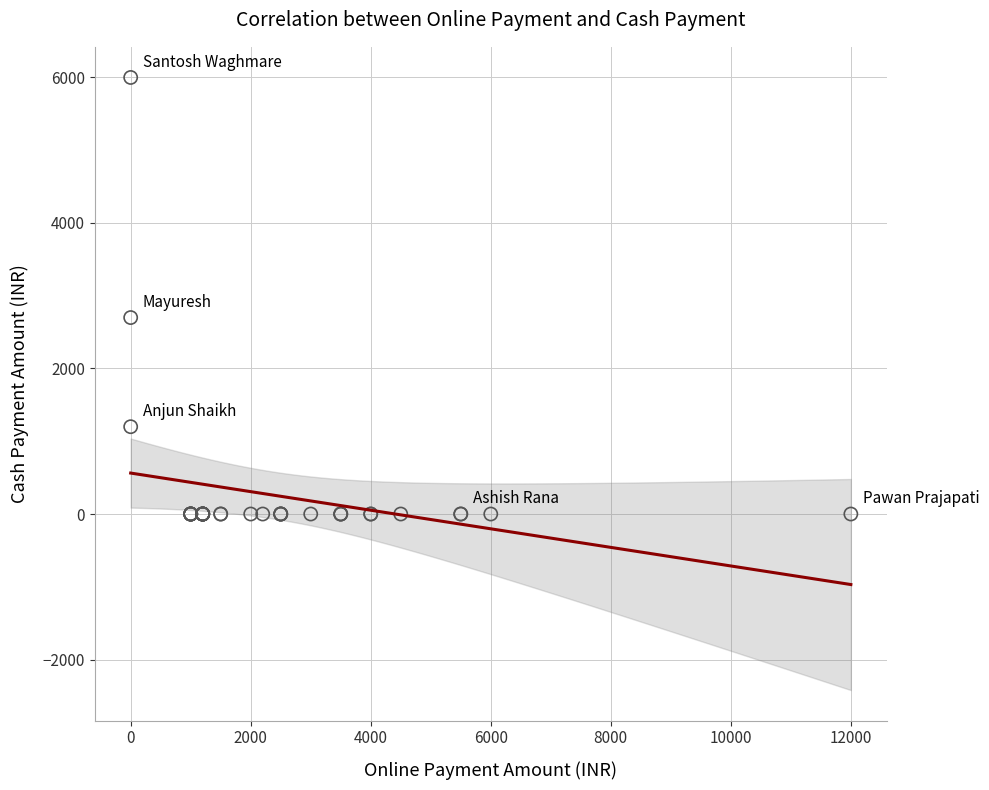

What Y value in the scatter plot is closest to 3000?

2700